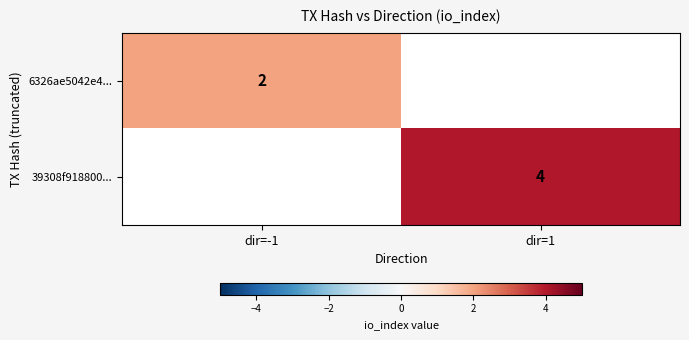

The 6326ae5042e4... series shows 3 at dir=-1. True or false?

False